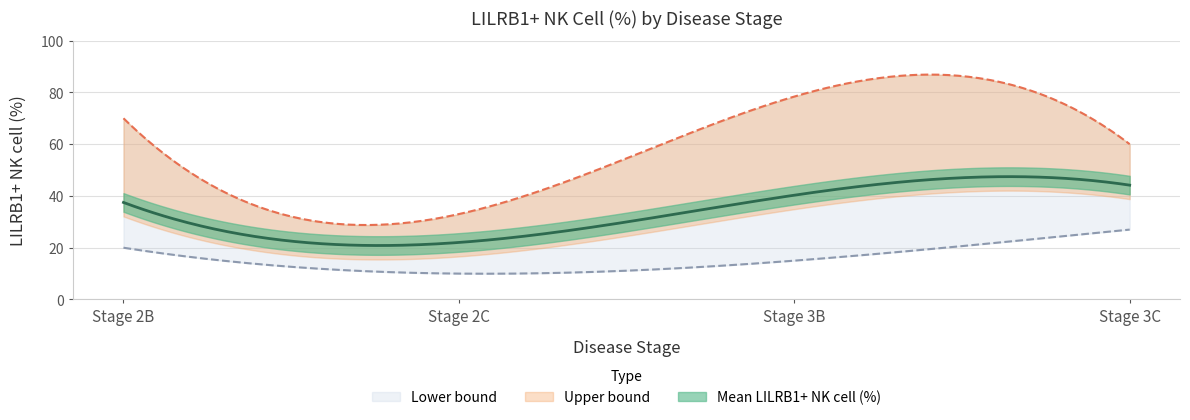

Does the chart display data point markers on the line(s)?

No